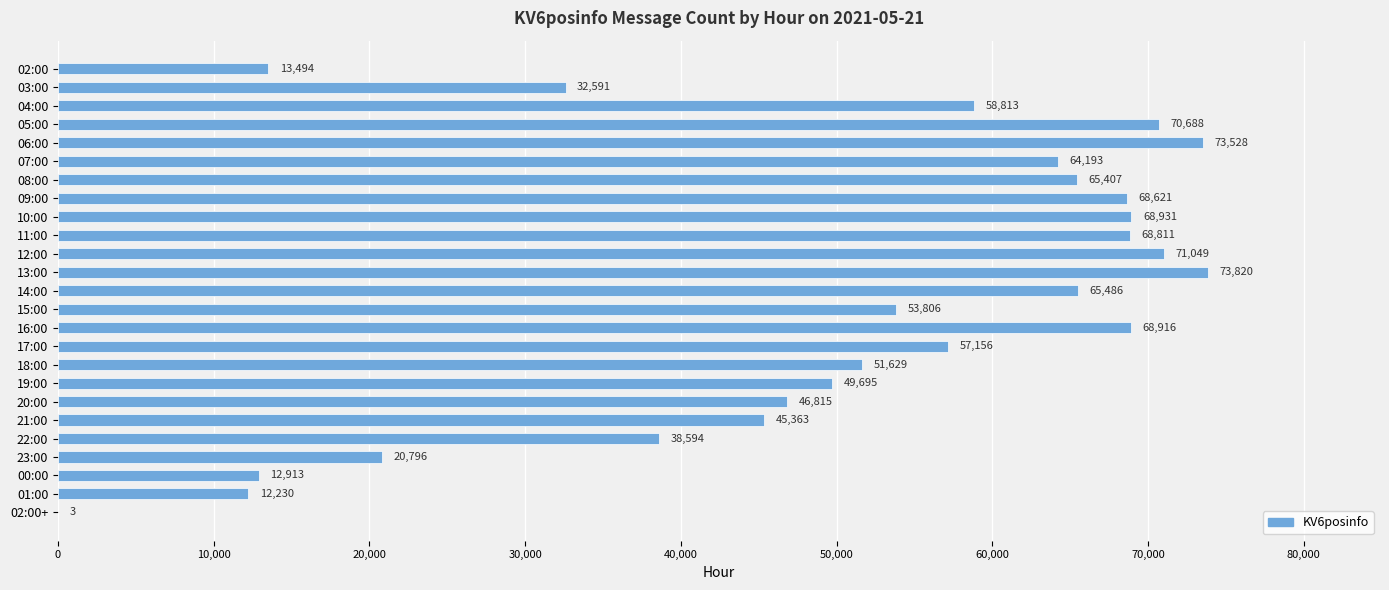

What is the change in value from 02:00 to 09:00?

+55127